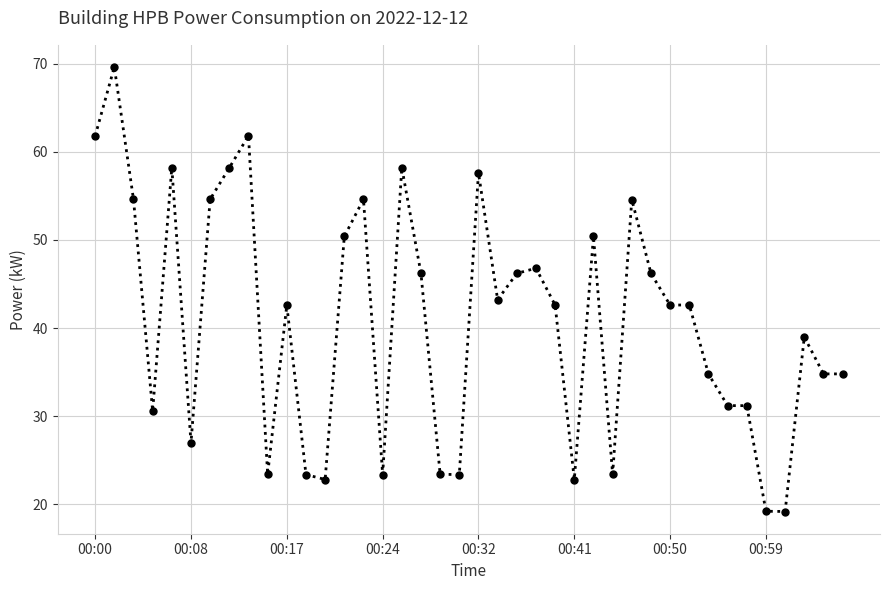

What is the value of the 38th point from the left?

39.0